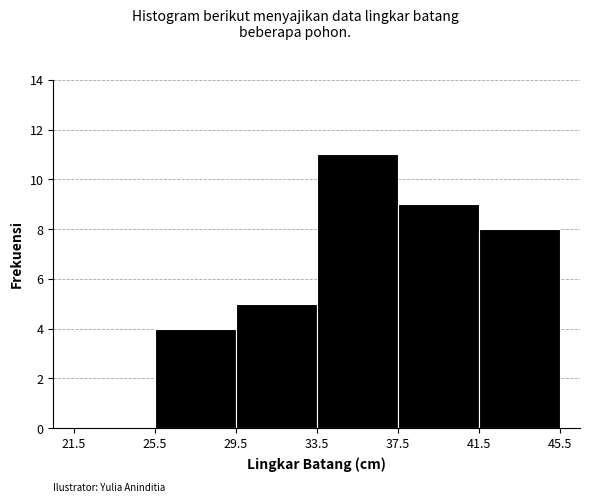

Reading left to right, transcribe this chart: for each bar, give the range it covers on the x-axis and its height. The values are not printed on the chart, so give them approximately, as read against the axis.

21.5 to 25.5: 0
25.5 to 29.5: 4
29.5 to 33.5: 5
33.5 to 37.5: 11
37.5 to 41.5: 9
41.5 to 45.5: 8